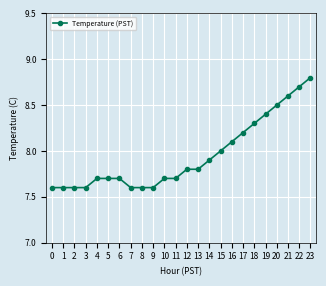

Is it true that the value at 7 is 3.1?

False